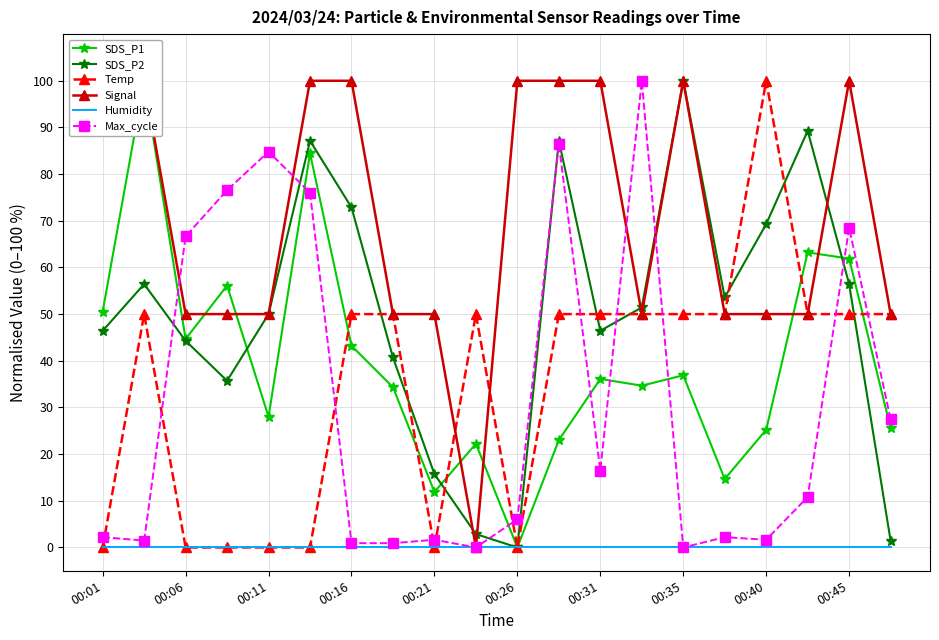

The Max_cycle series shows 100.0 at 13. True or false?

True